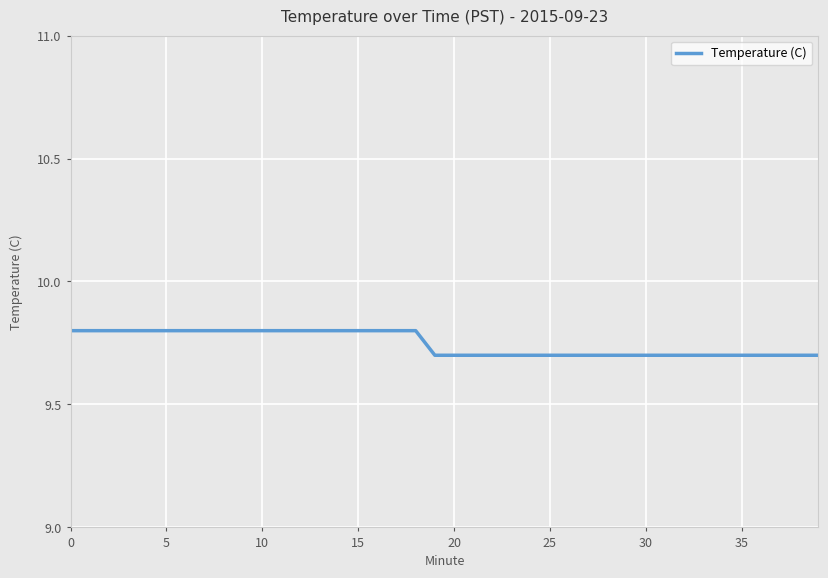

What is the difference between the maximum and minimum values?

0.1